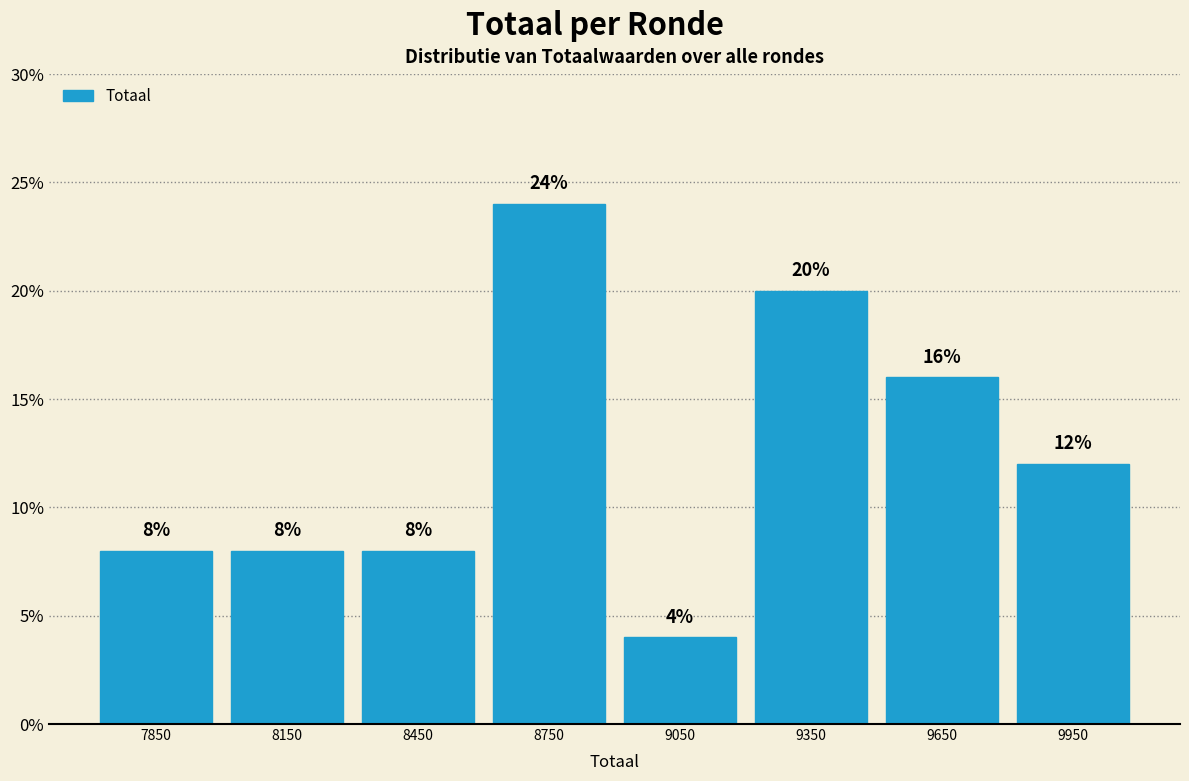

What is the height of the bar covering 9200 to 9500 on the x-axis?

20